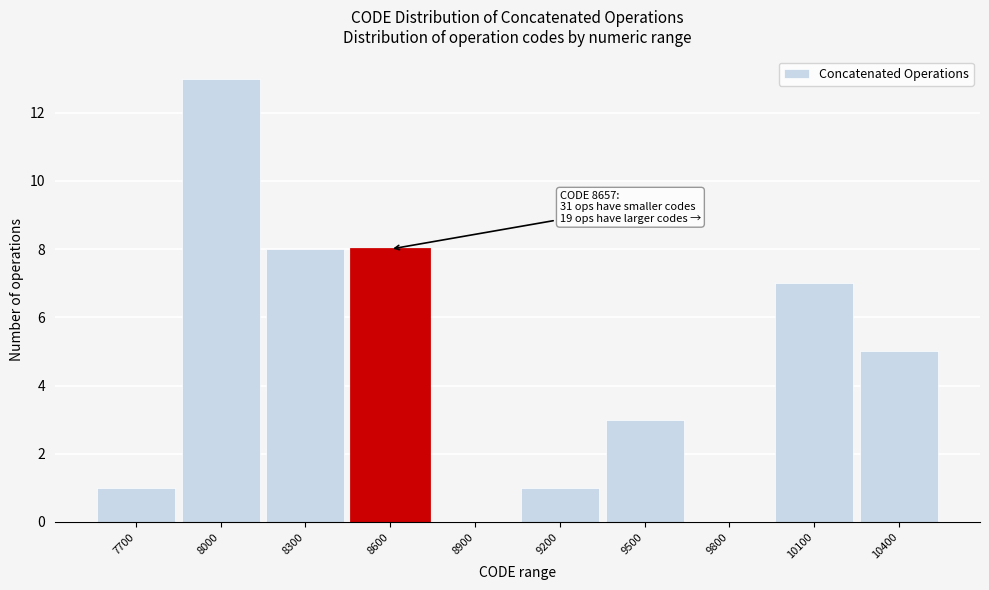

Reading left to right, transcribe all the data shown in this chart.

7700=1	8000=13	8300=8	8600=8	8900=0	9200=1	9500=3	9800=0	10100=7	10400=5